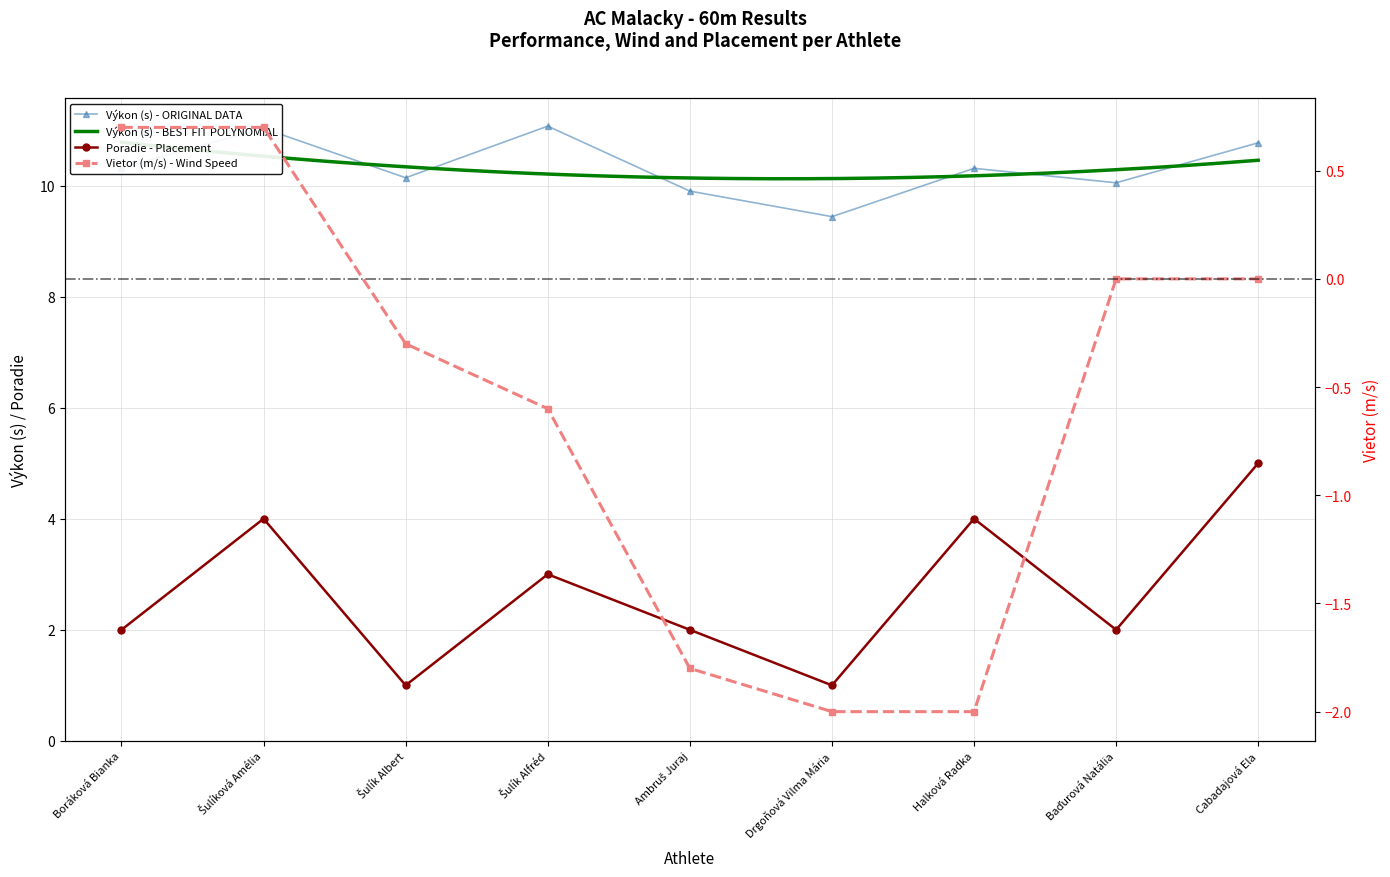

True or false: Vietor and Poradie intersect in this chart.

False